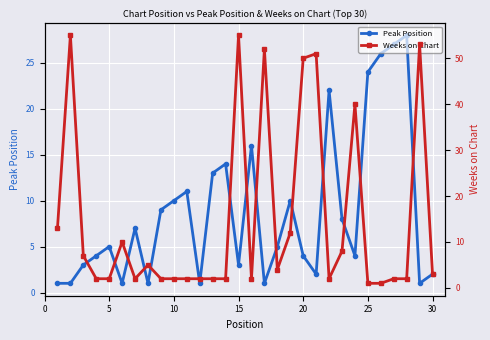

Is it true that Peak Position equals 10 at 10?

True